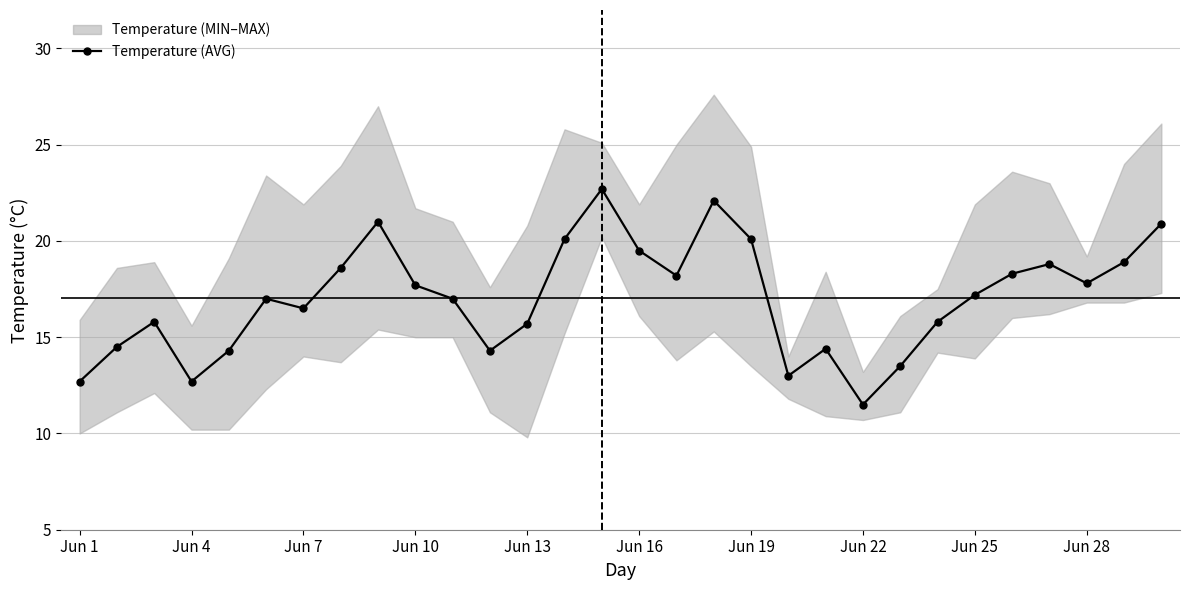

Where is the first local minimum for Temperature (AVG)?

Jun 4